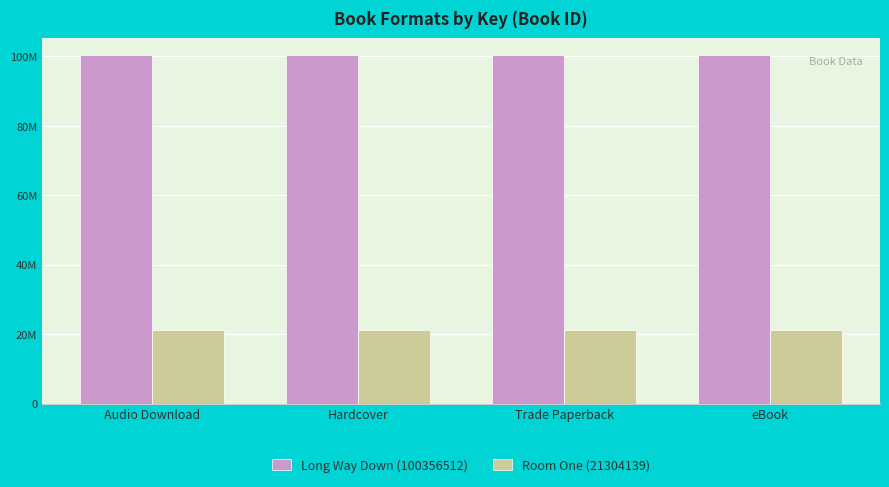

Are the bars grouped side by side (vs. stacked)?

Yes